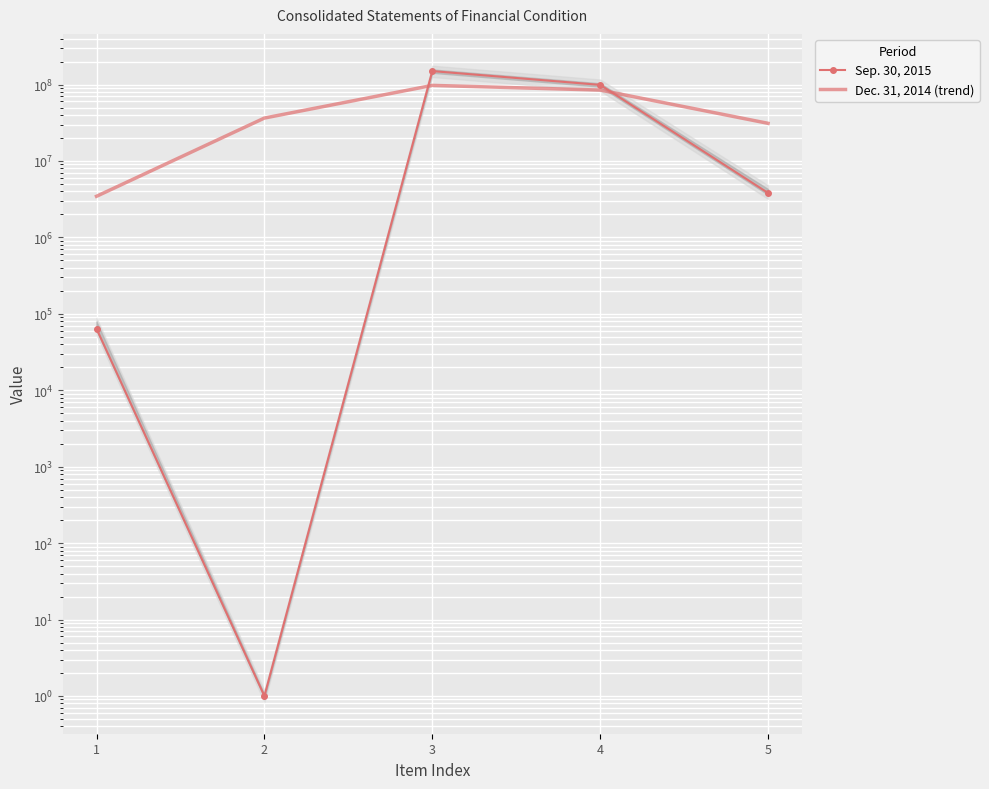

True or false: Sep. 30, 2015 has more than 2 points higher than both neighbors.

False